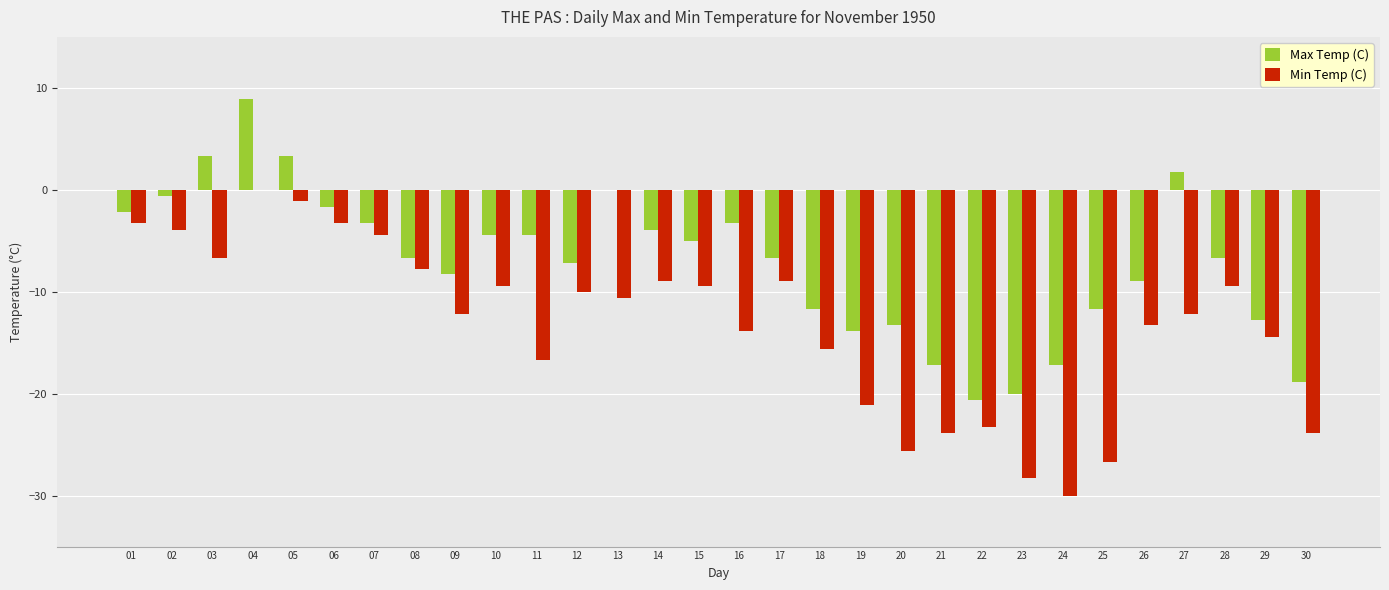

What value does the Max Temp (C) series have at 16?

-3.3